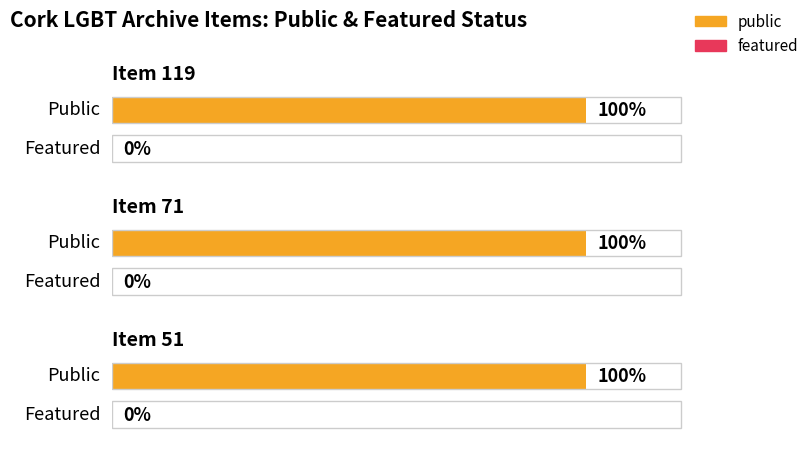

At how many categories does at least one series exceed 0?

3